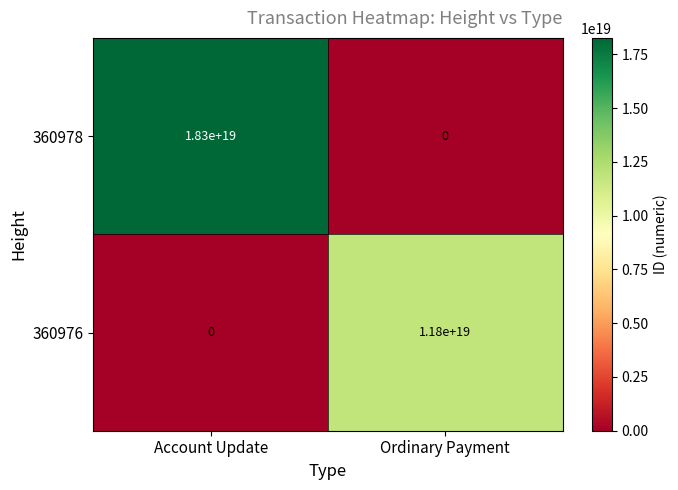

Which series changed the most between Account Update and Ordinary Payment?

360978